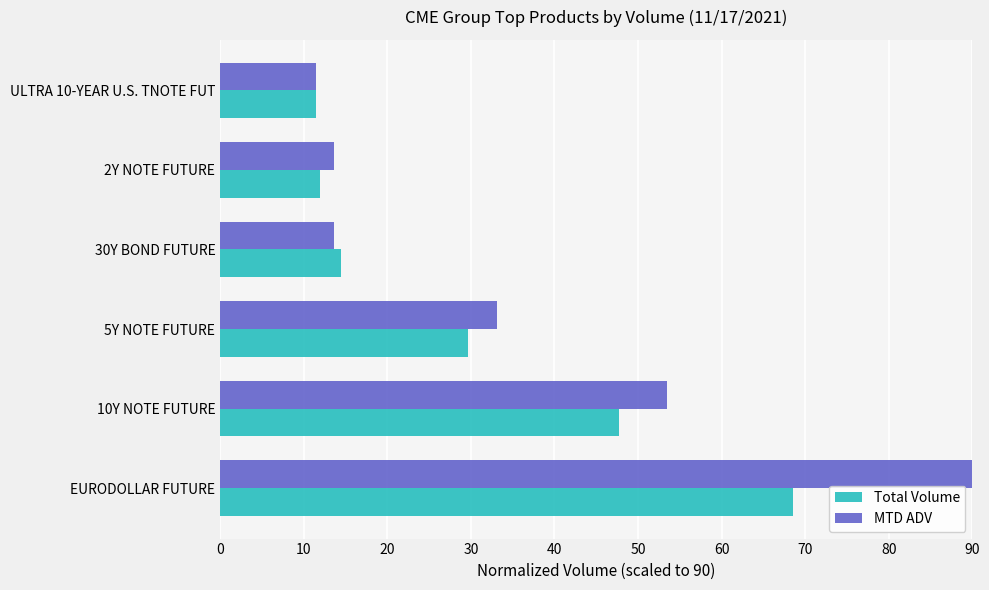

Which series has the widest spread of values?

MTD ADV